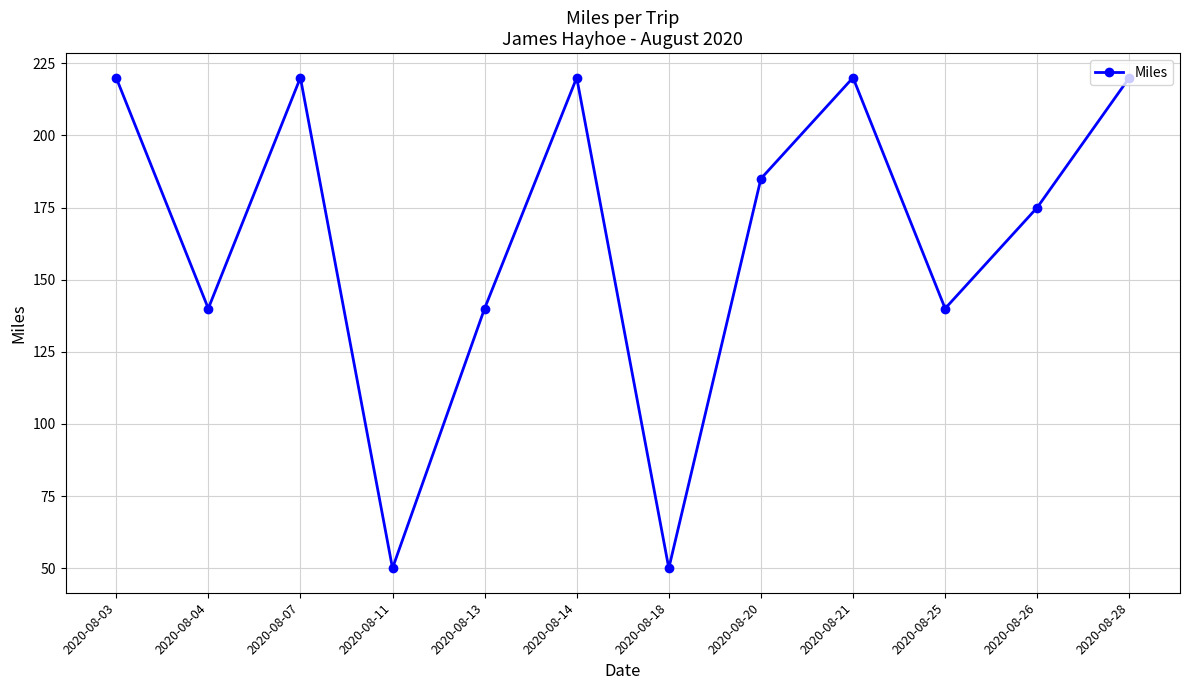

How many categories are shown in the chart?

12